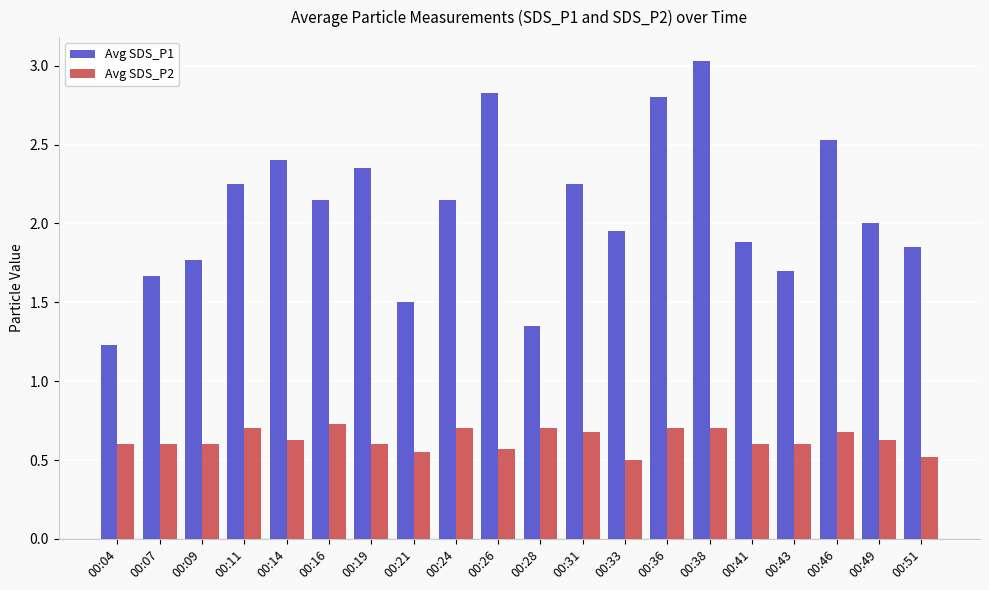

At which category is the sum across all series the highest?

00:38